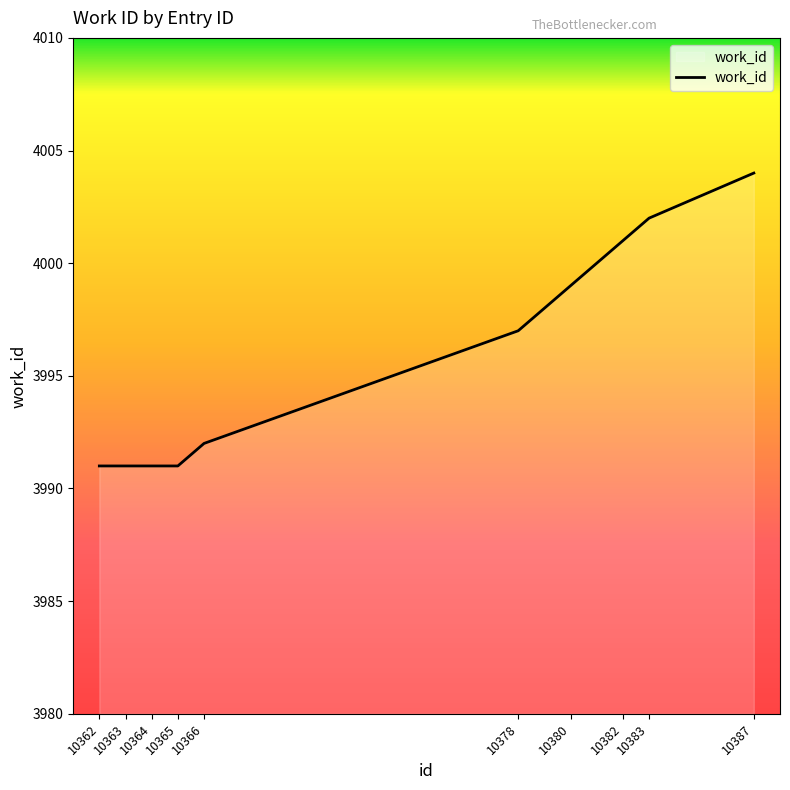

What is the difference between the values at 10383 and 10363?

11